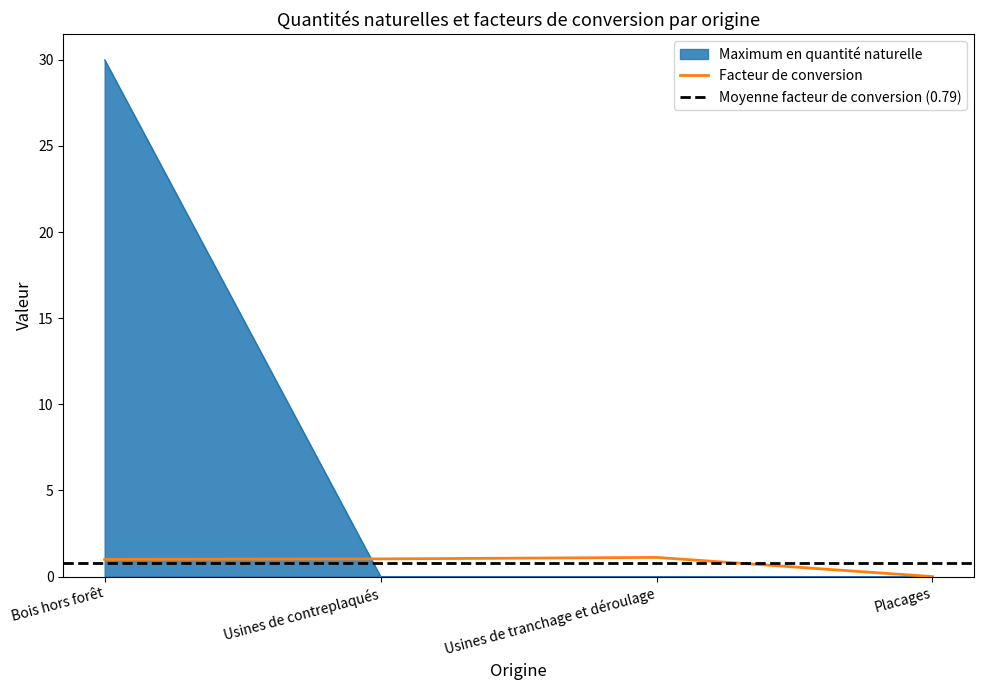

Is the value of Maximum en quantité naturelle at Bois hors forêt greater than the value of Facteur de conversion at Usines de contreplaqués?

Yes